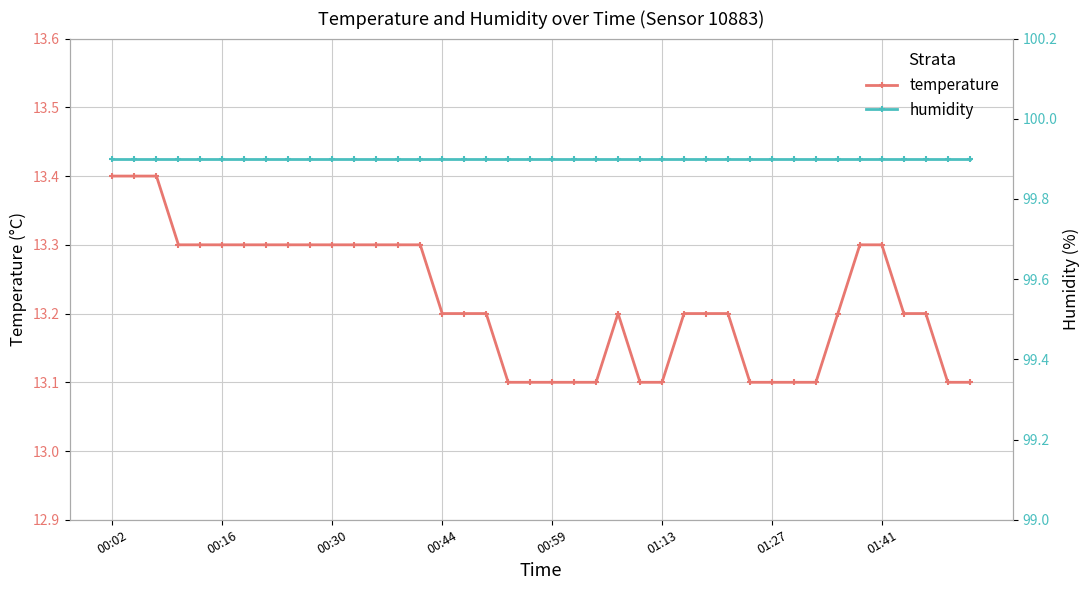

Which series has the largest total across all categories?

humidity